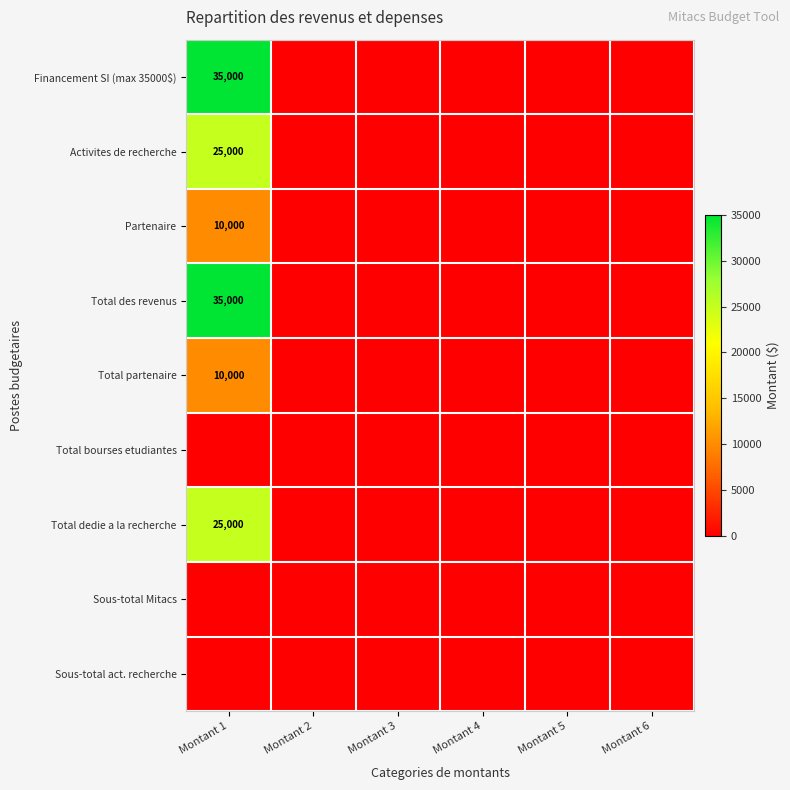

What is the difference between the maximum and minimum values in the Total dedie a la recherche series?

25000